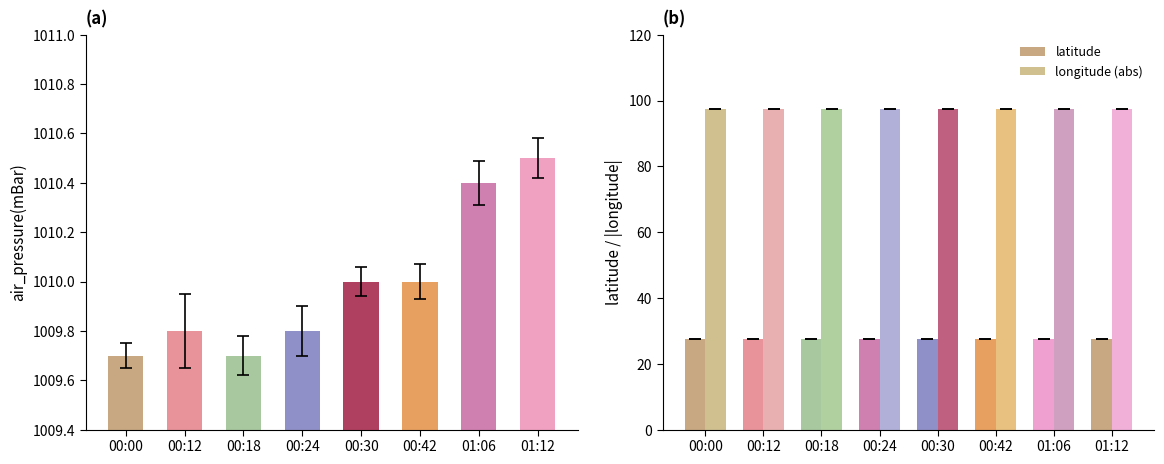

True or false: air_pressure(mBar) has a value of 680.2 at 01:06.

False